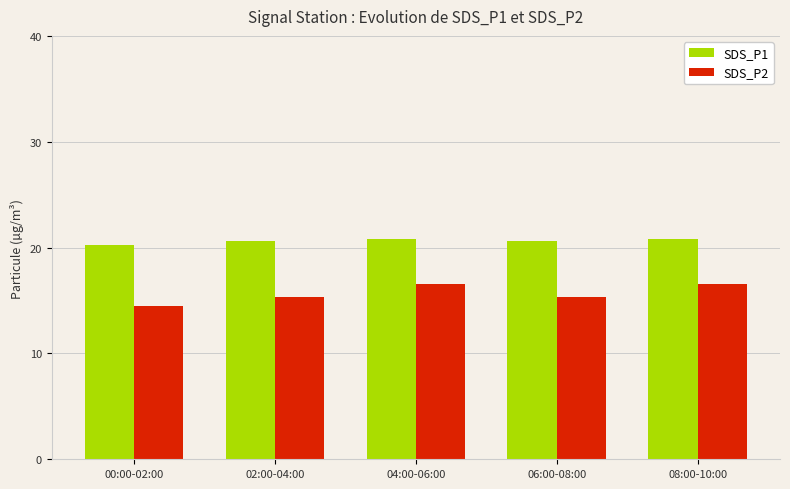

Does the chart contain stacked bars?

No